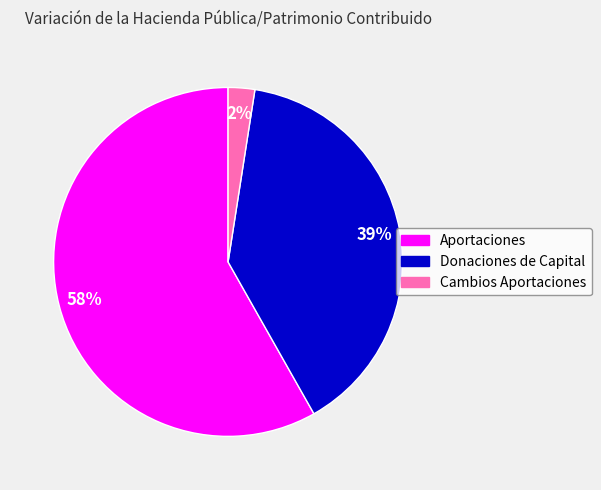

Does any single category account for the majority?

Yes